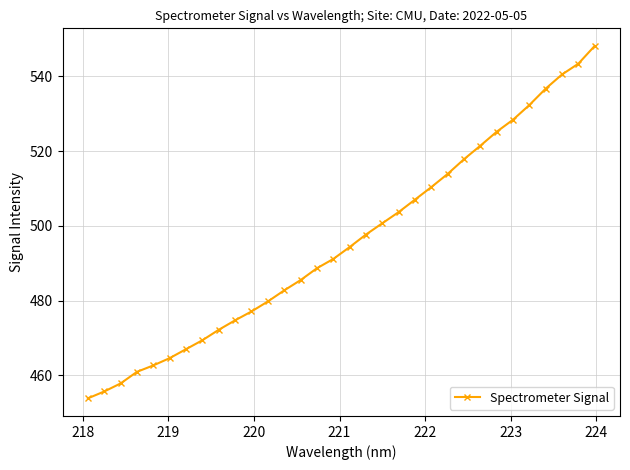

What is the value of the 27th point from the left?

528.4